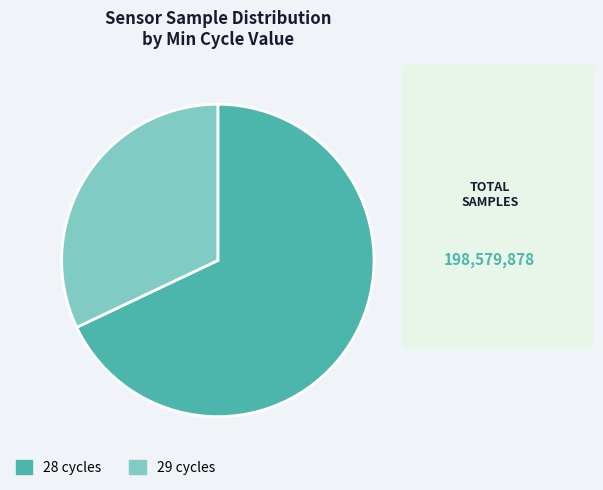

Rank the categories by value from highest to lowest.

28 cycles, 29 cycles